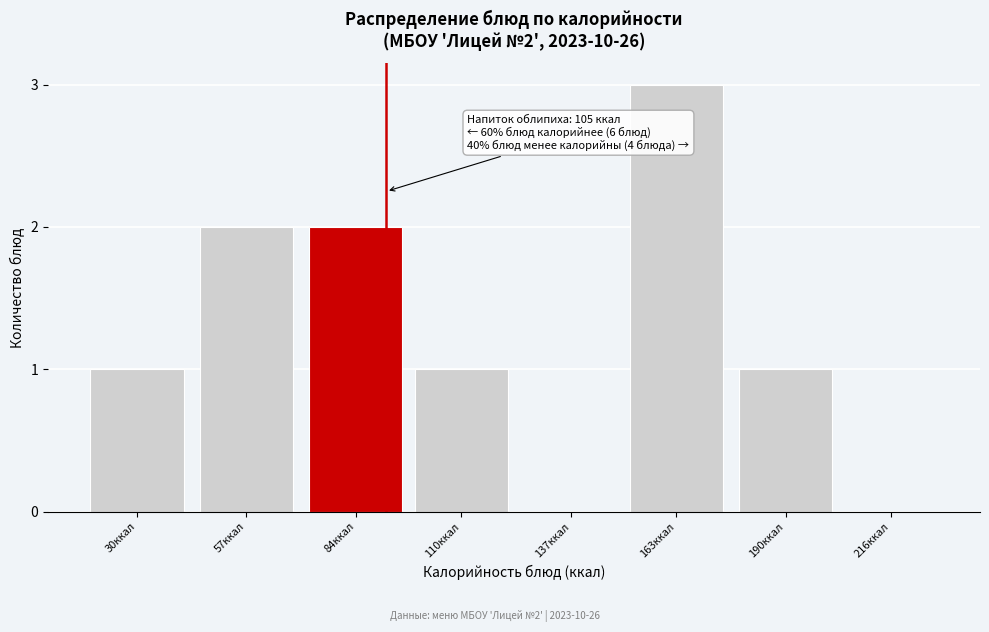

Reading right to left, transcribe all the data shown in this chart.

216ккал=0	190ккал=1	163ккал=3	137ккал=0	110ккал=1	84ккал=2	57ккал=2	30ккал=1